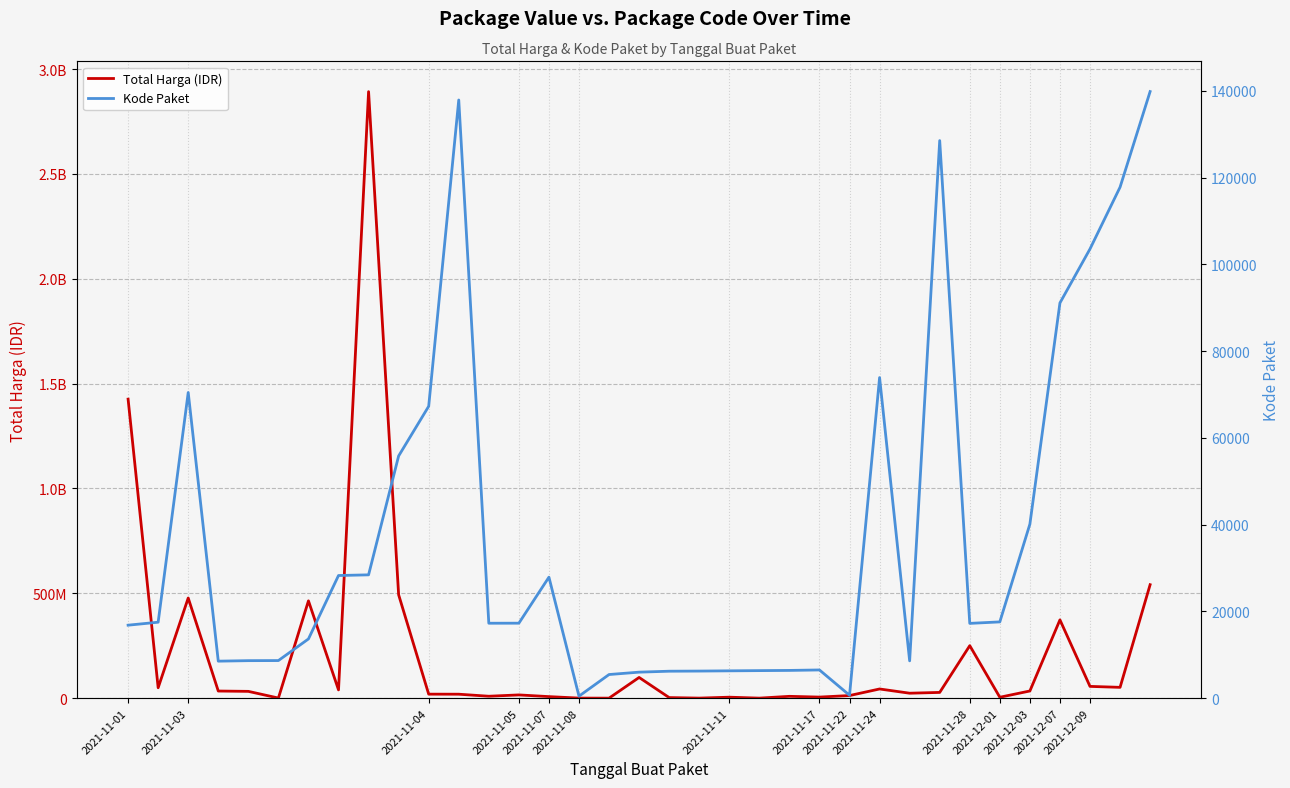

What is the minimum value shown in the chart?

464